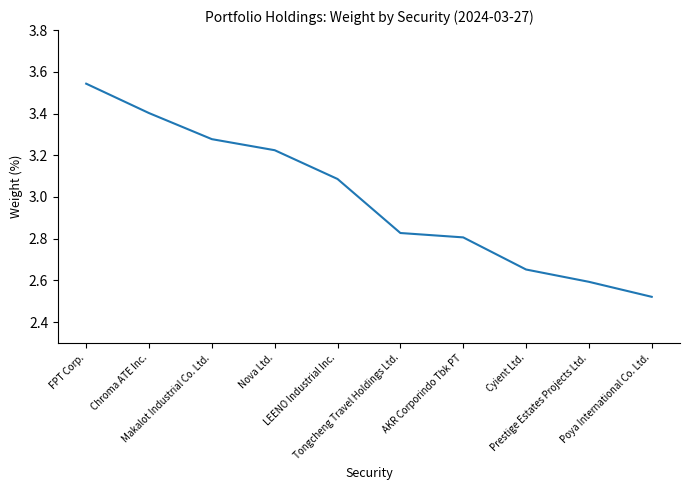

What is the difference between the maximum and minimum values?

1.0